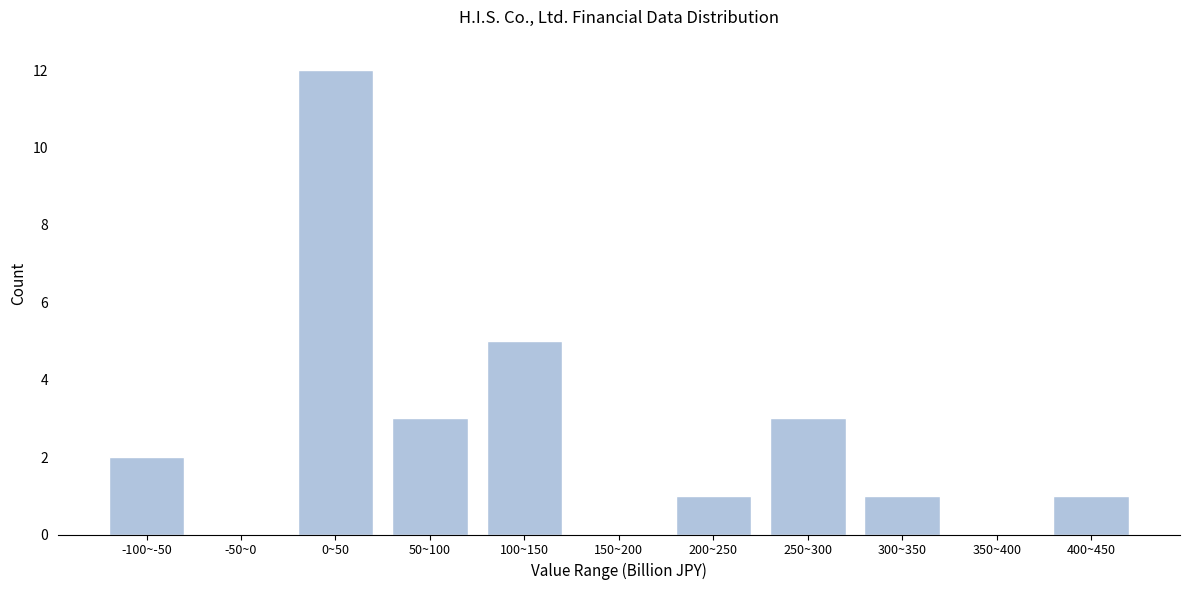

Reading right to left, extract all data points from this chart.

400~450=1	350~400=0	300~350=1	250~300=3	200~250=1	150~200=0	100~150=5	50~100=3	0~50=12	-50~0=0	-100~-50=2